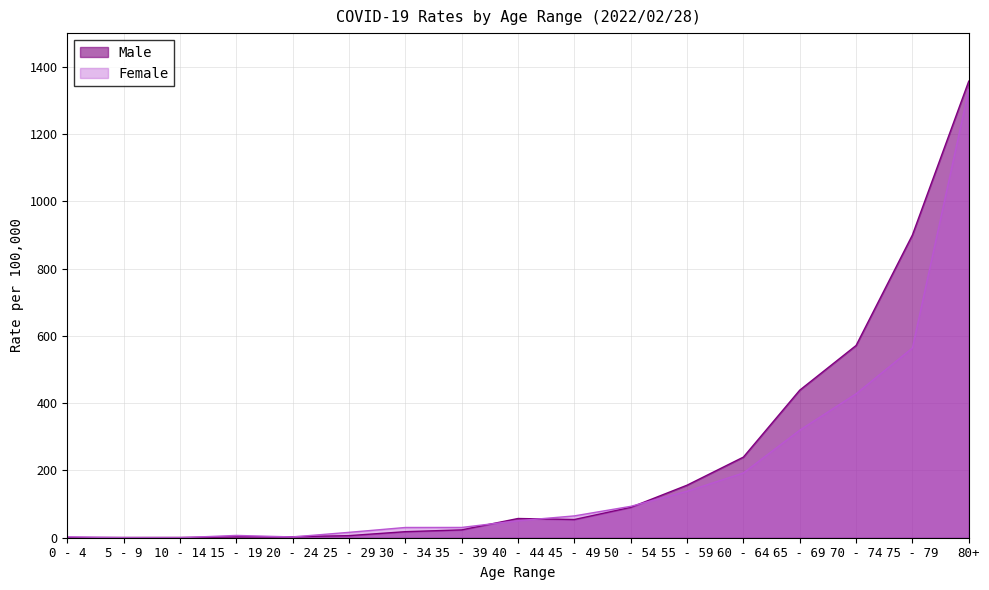

Reading right to left, extract all data points from this chart.

Male: 80+=1357.1	75 - 79=900.0	70 - 74=571.4	65 - 69=438.6	60 - 64=239.7	55 - 59=156.2	50 - 54=90.2	45 - 49=54.1	40 - 44=57.1	35 - 39=23.3	30 - 34=17.9	25 - 29=6.2	20 - 24=3.0	15 - 19=2.5	10 - 14=0.9	5 - 9=0.8	0 - 4=0.8
Female: 80+=1332.3	75 - 79=564.0	70 - 74=427.8	65 - 69=319.6	60 - 64=192.4	55 - 59=138.2	50 - 54=93.3	45 - 49=64.9	40 - 44=50.5	35 - 39=30.6	30 - 34=30.4	25 - 29=16.0	20 - 24=2.3	15 - 19=6.8	10 - 14=0.0	5 - 9=0.0	0 - 4=2.6